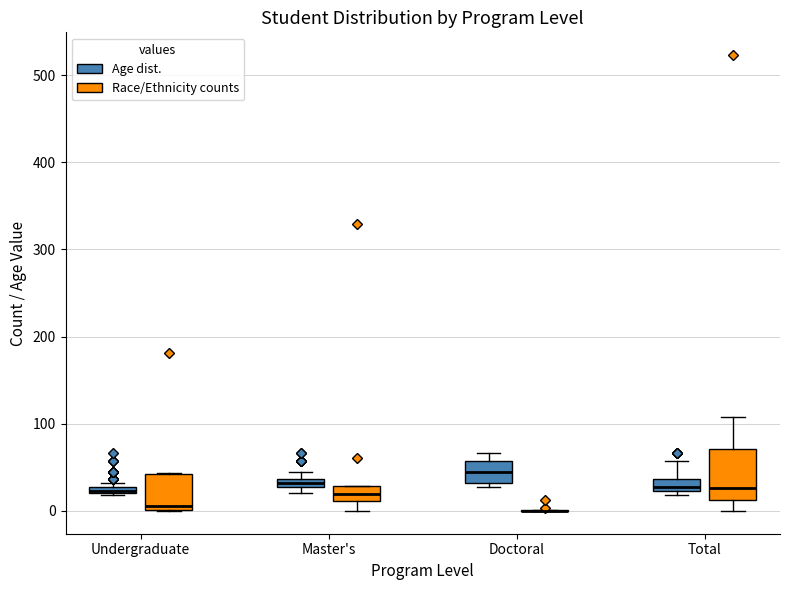

Where is the upper edge of the box for Total (Age dist.) on the y-axis? The values are not printed on the chart, so give them approximately, as read against the axis.

40